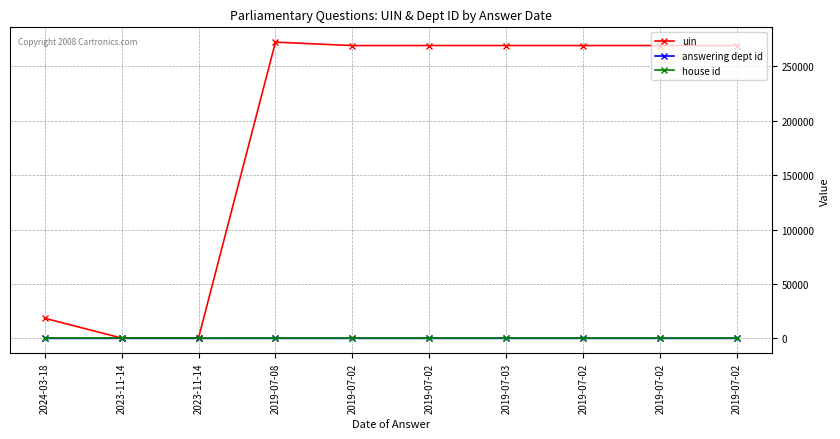

Is it true that house id equals 1 at 2019-07-02?

False